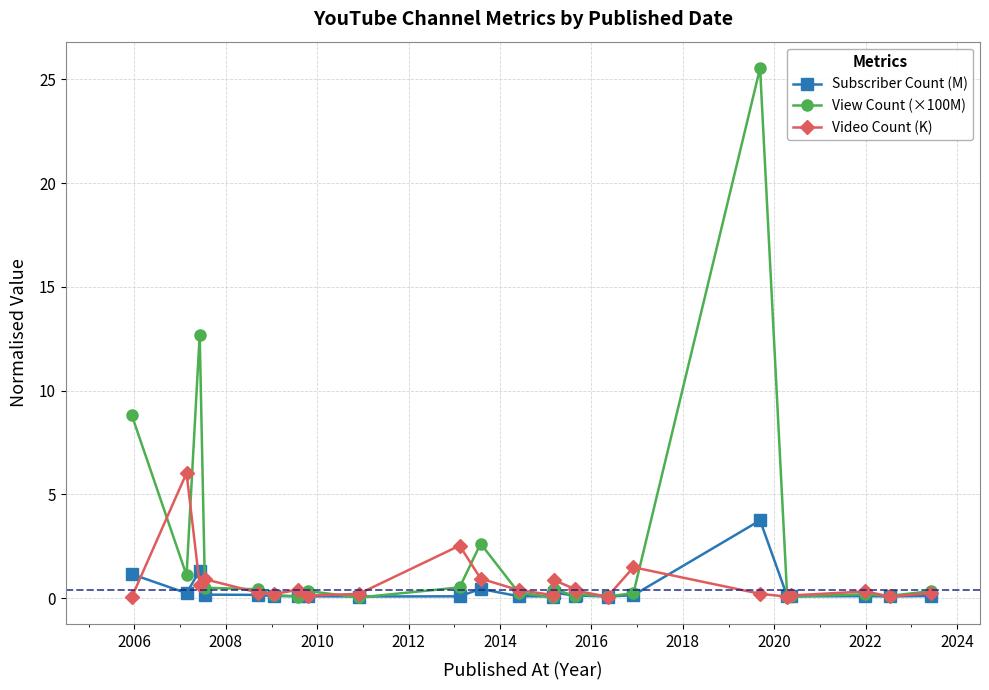

Does the chart display data point markers on the line(s)?

Yes